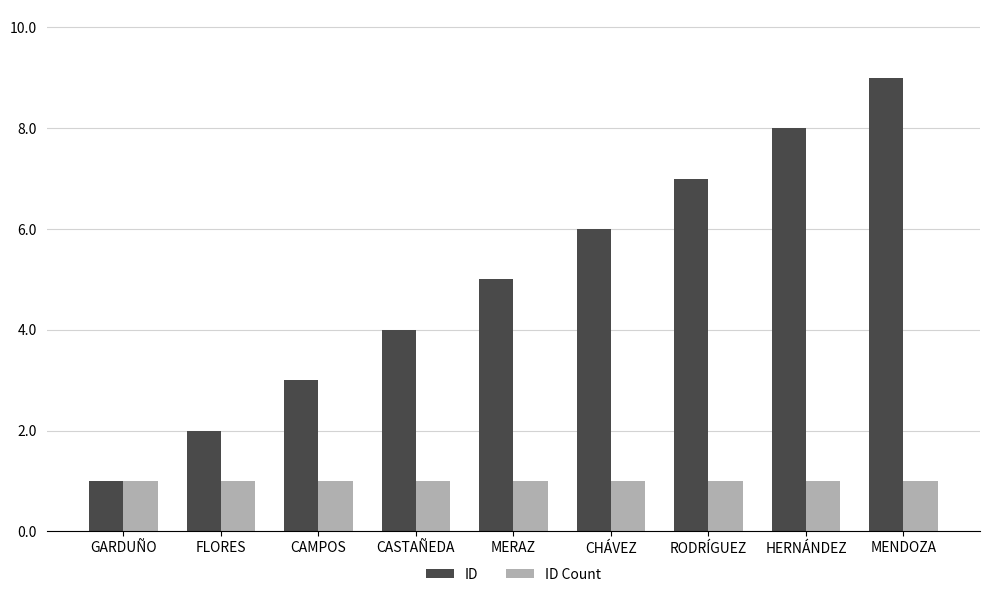

Rank the categories by ID value from lowest to highest.

GARDUÑO, FLORES, CAMPOS, CASTAÑEDA, MERAZ, CHÁVEZ, RODRÍGUEZ, HERNÁNDEZ, MENDOZA